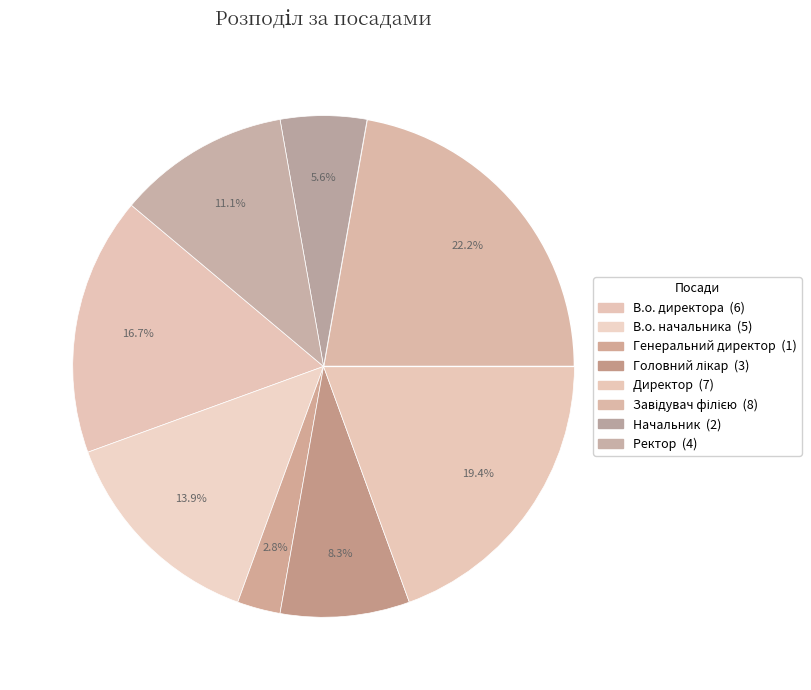

Count the number of slices in the pie.

8